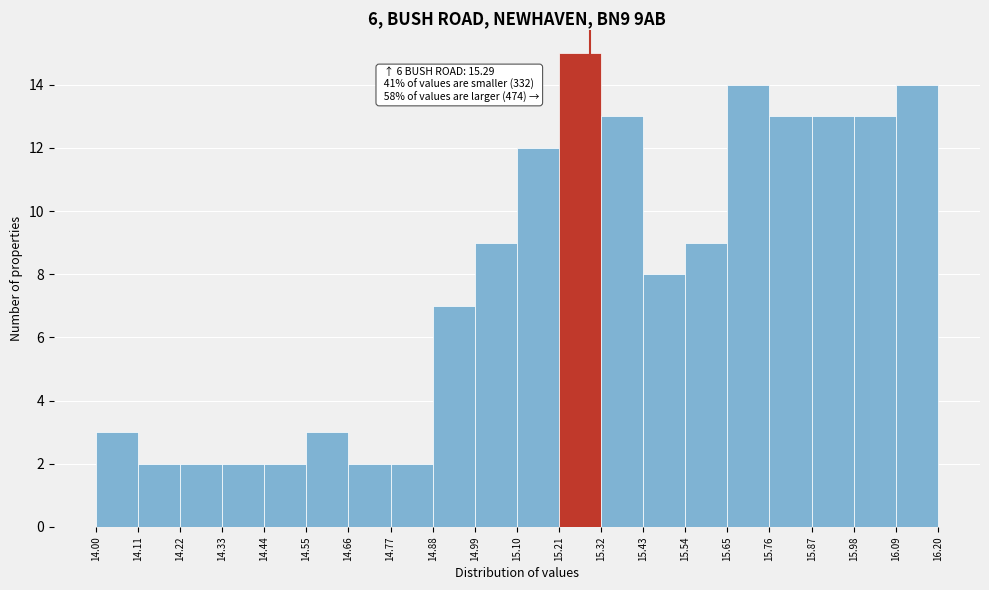

Over which range of the x-axis is the bar tallest?

15.21 to 15.32